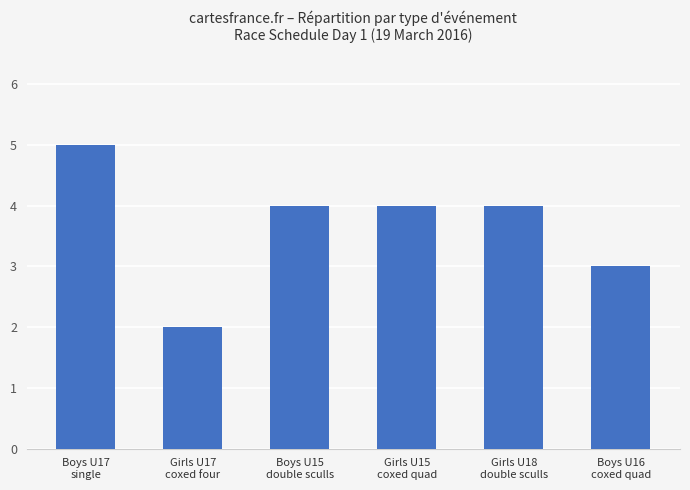

At which label does the data first exceed 4?

Boys U17
single